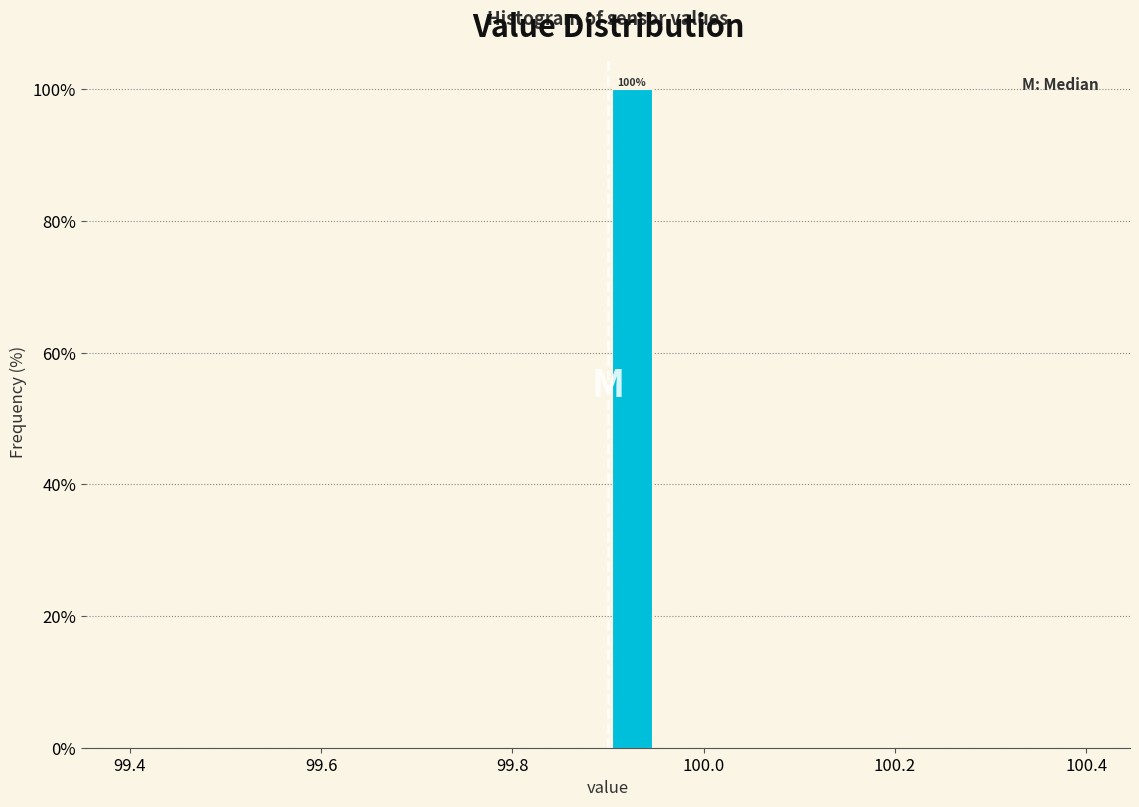

Around what value on the x-axis is the tallest bar? Give the approximate position of its centre, as read against the axis.

99.92